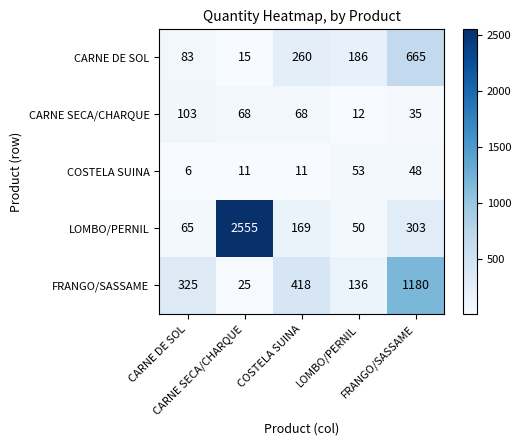

What is the greatest value displayed?

2555